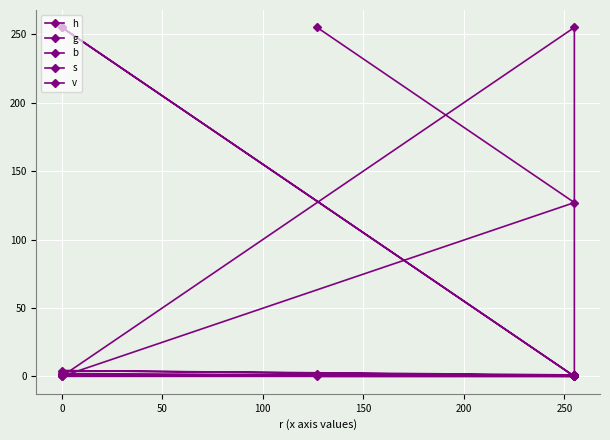

What is the spread (max minus min) of values at 50?

255.0